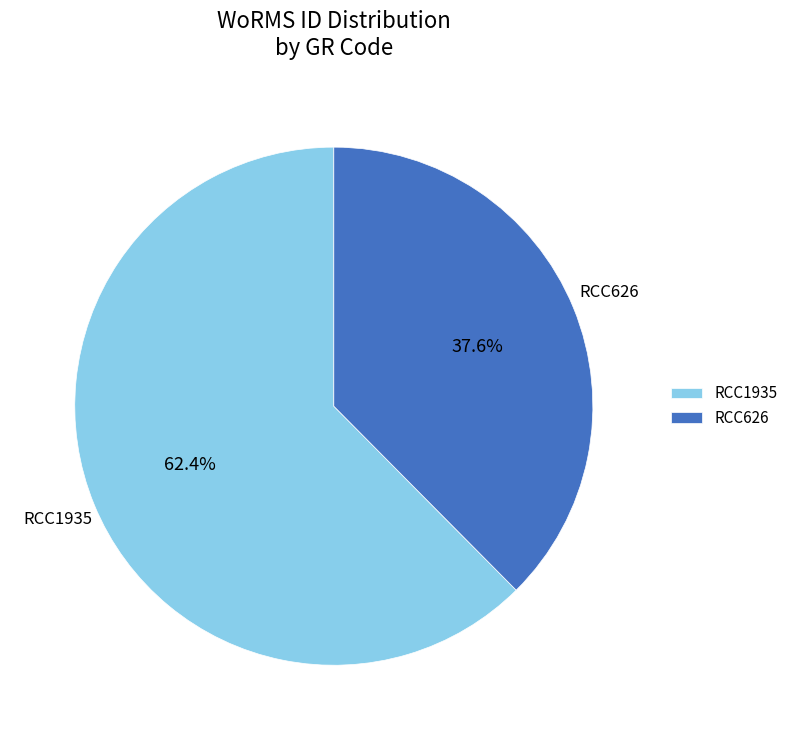

How many segments does this pie chart have?

2